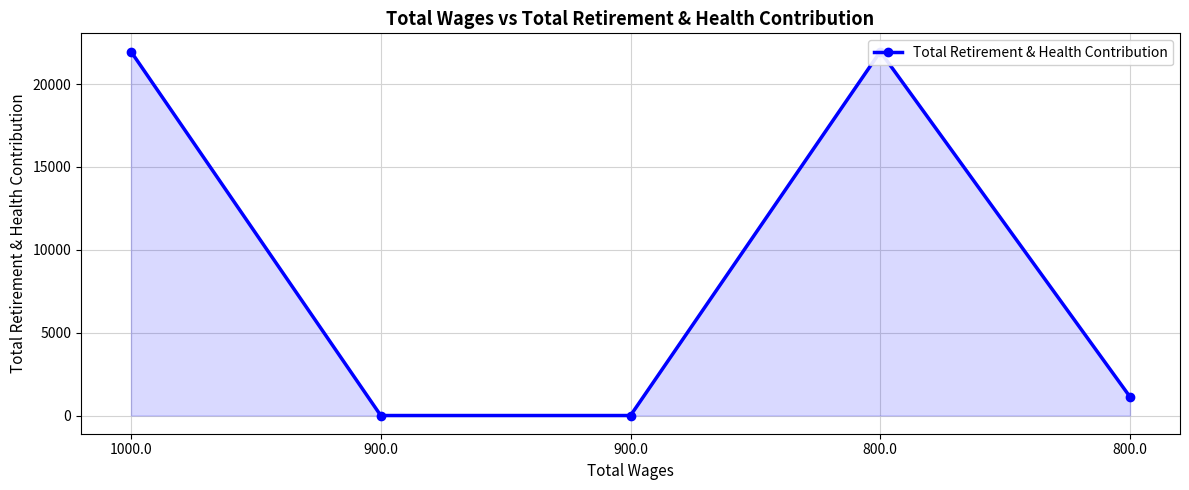

How many categories are shown in the chart?

5